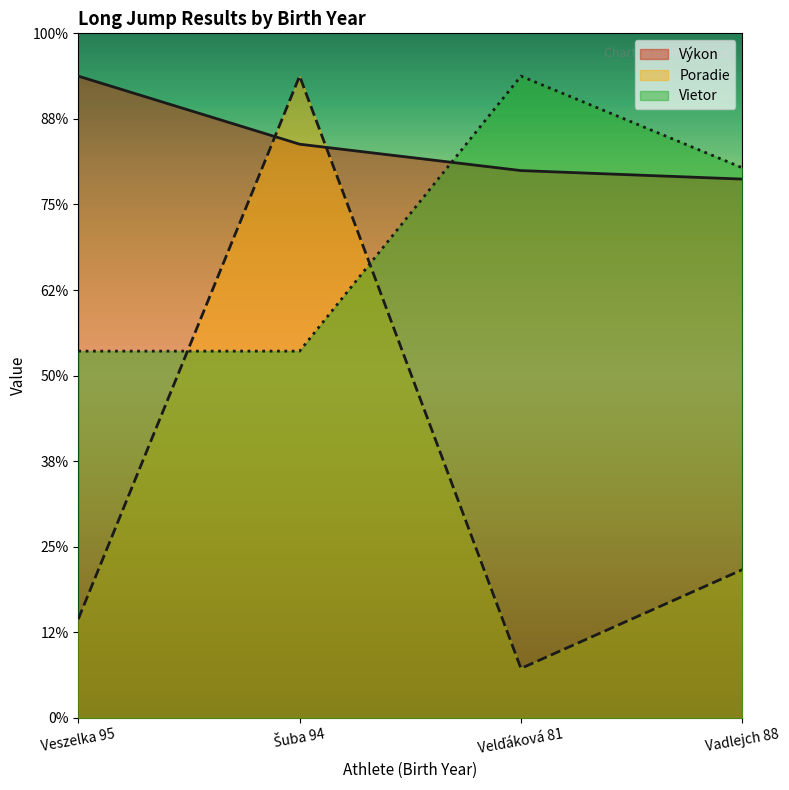

Which category has the lowest value across all series?

Velďáková 81